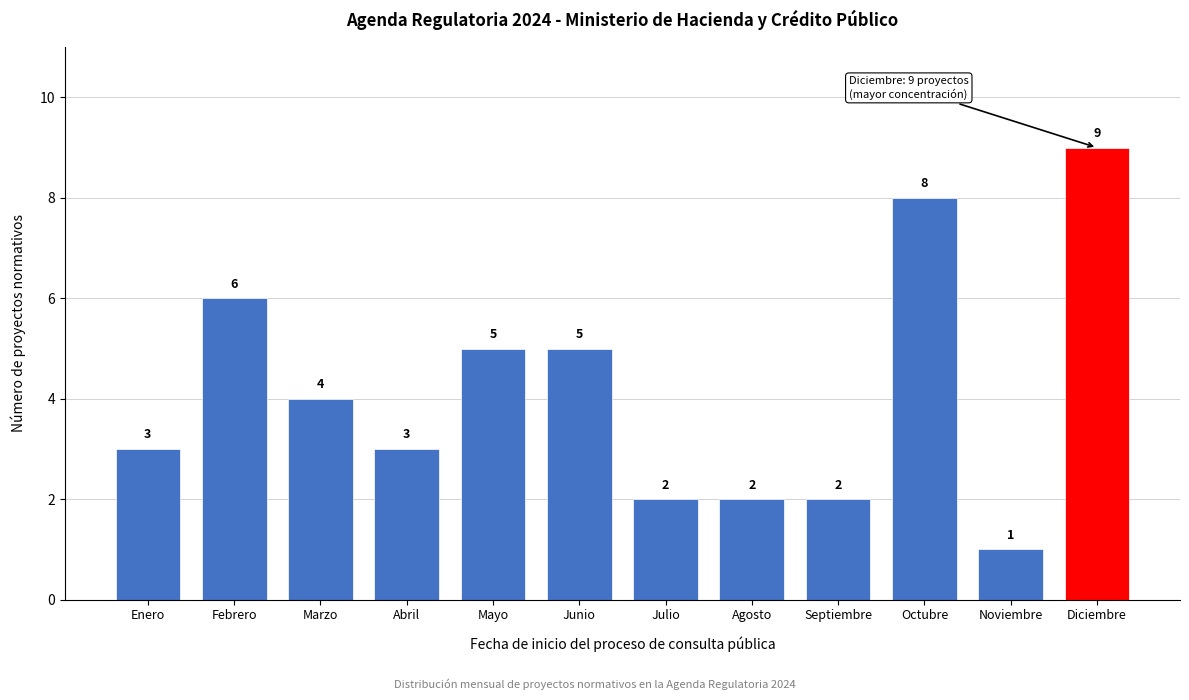

Reading right to left, extract all data points from this chart.

9	1	8	2	2	2	5	5	3	4	6	3